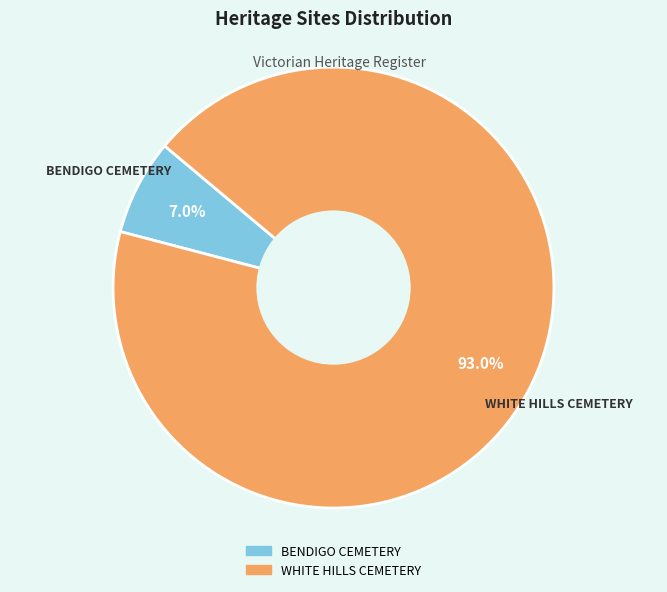

The BENDIGO CEMETERY slice represents 7% of the pie. True or false?

True